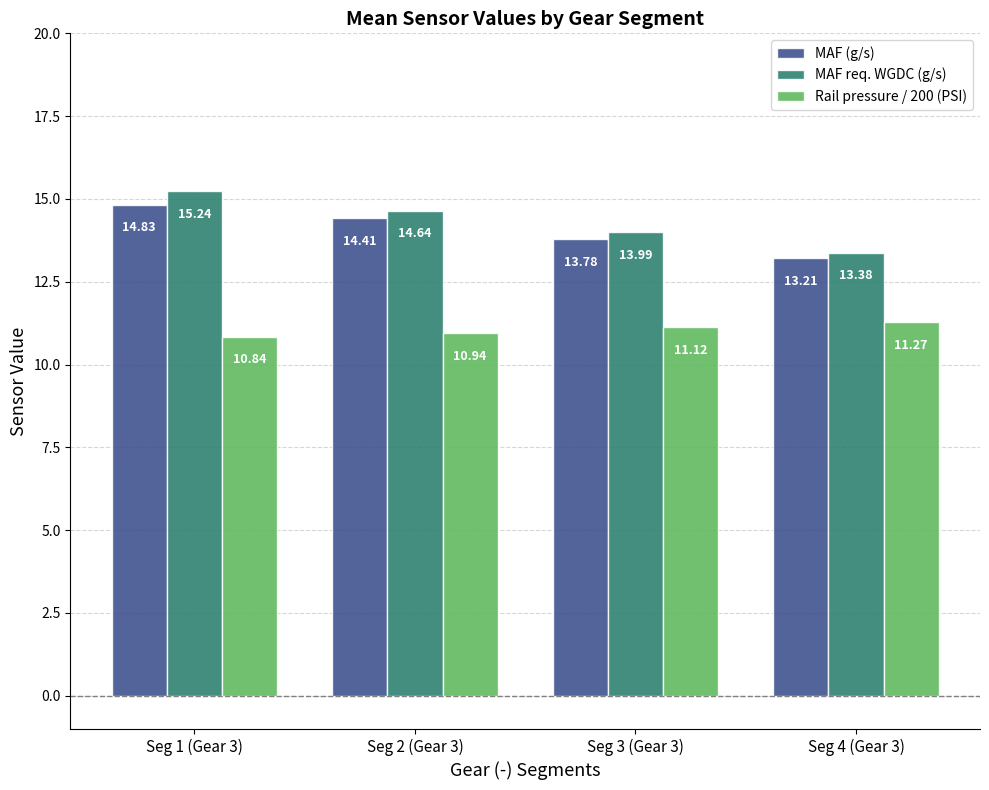

The value of Rail pressure / 200 (PSI) at Seg 3 (Gear 3) is 11.1. True or false?

True